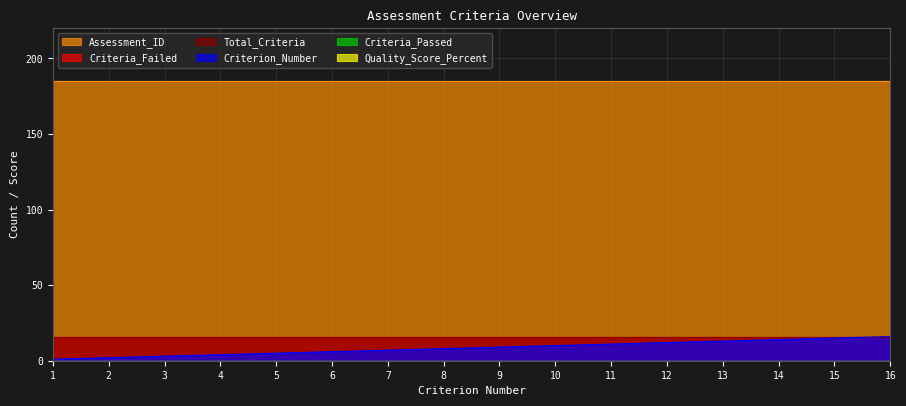

True or false: Total_Criteria has a value of 25 at 2.

False